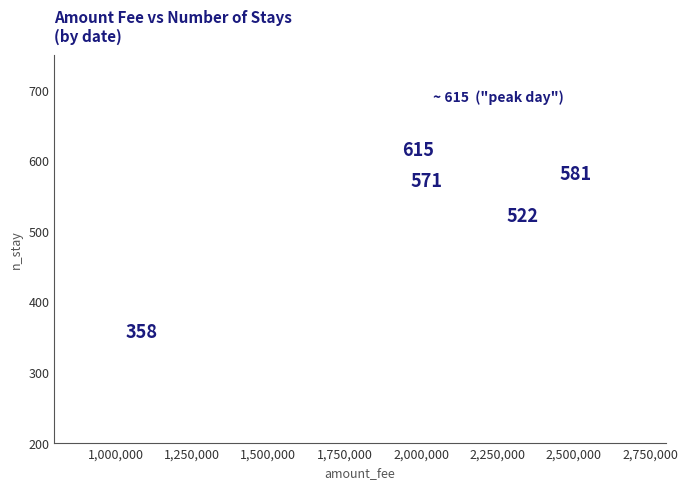

What Y value in the scatter plot is closest to 486?

522